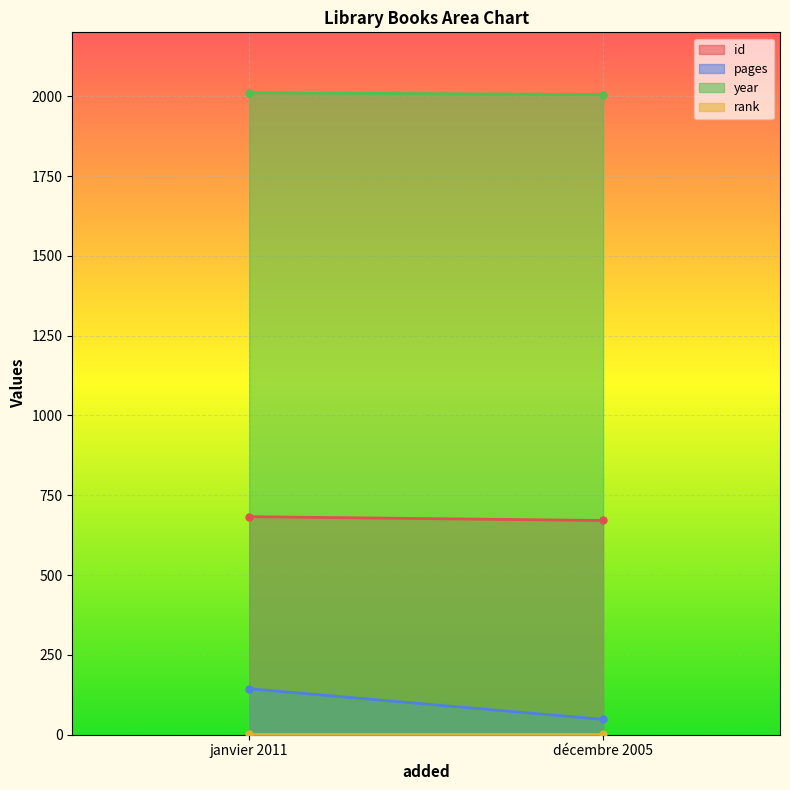

At how many categories does at least one series exceed 360?

2